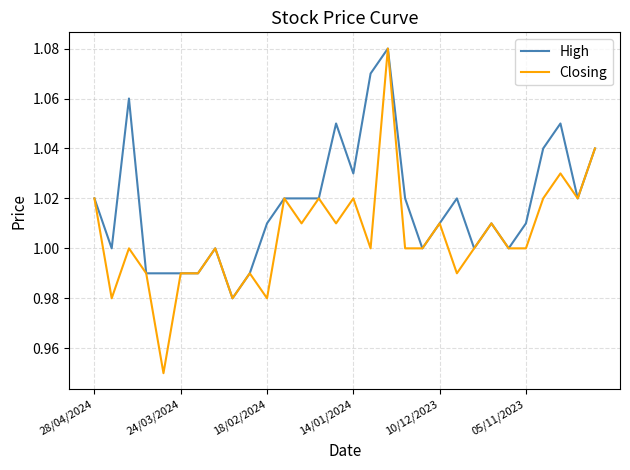

Which series has the largest range (max minus min)?

Closing